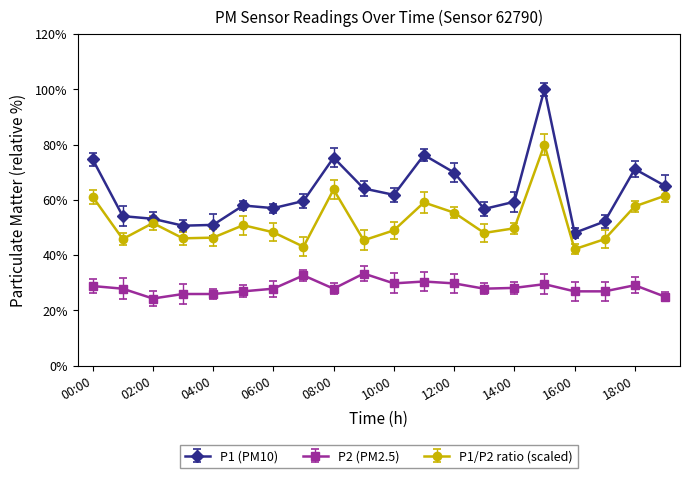

How many categories are shown in the chart?

20